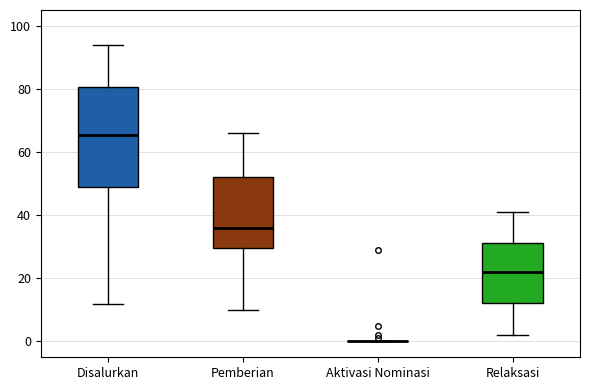

Where is the upper edge of the box for Disalurkan on the y-axis? The values are not printed on the chart, so give them approximately, as read against the axis.

80